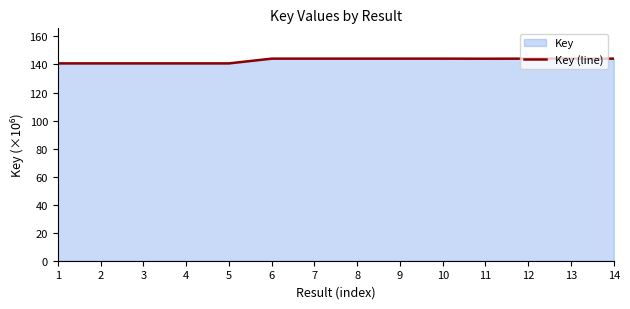

What is the difference between the values at 5 and 8?

3.4